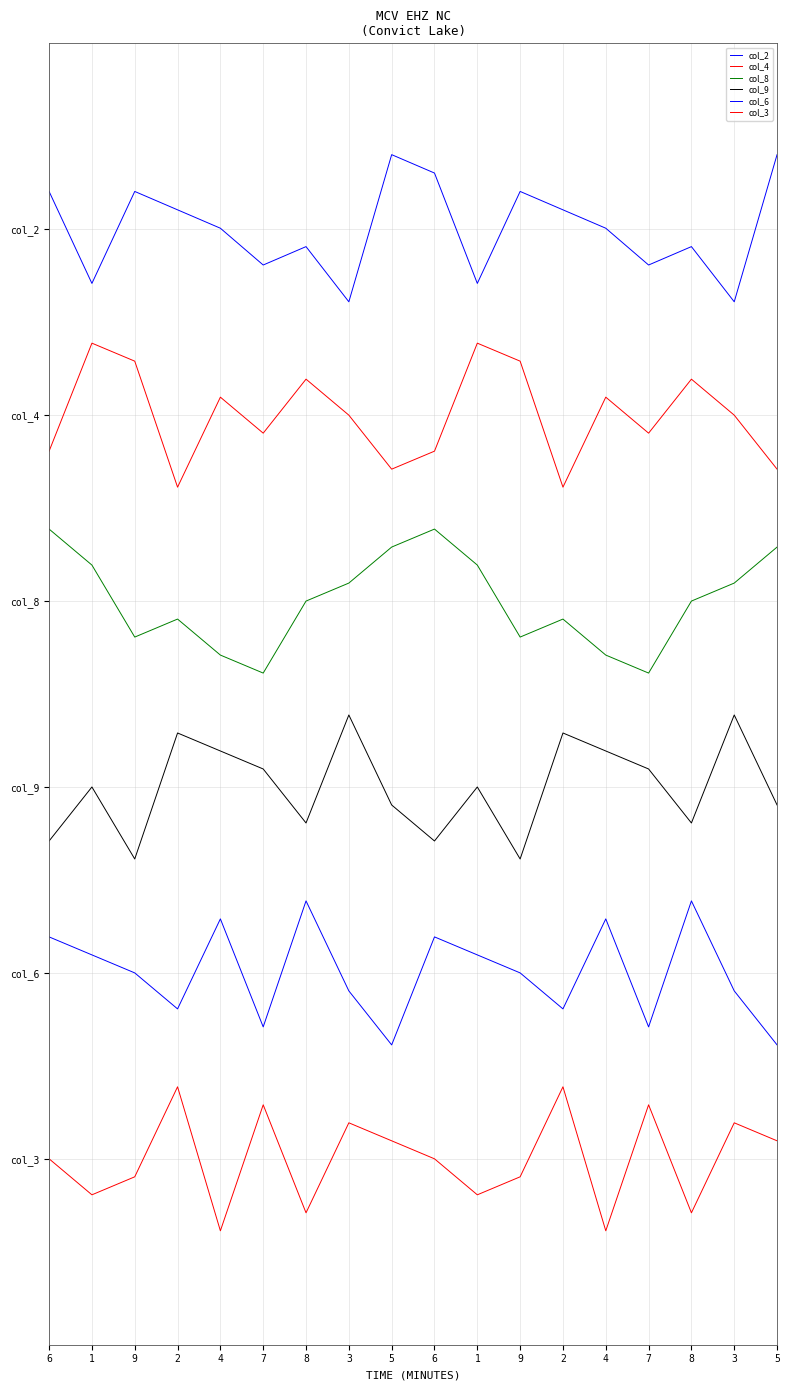

What is the difference between the col_9 values at 8 and 3?

7.0